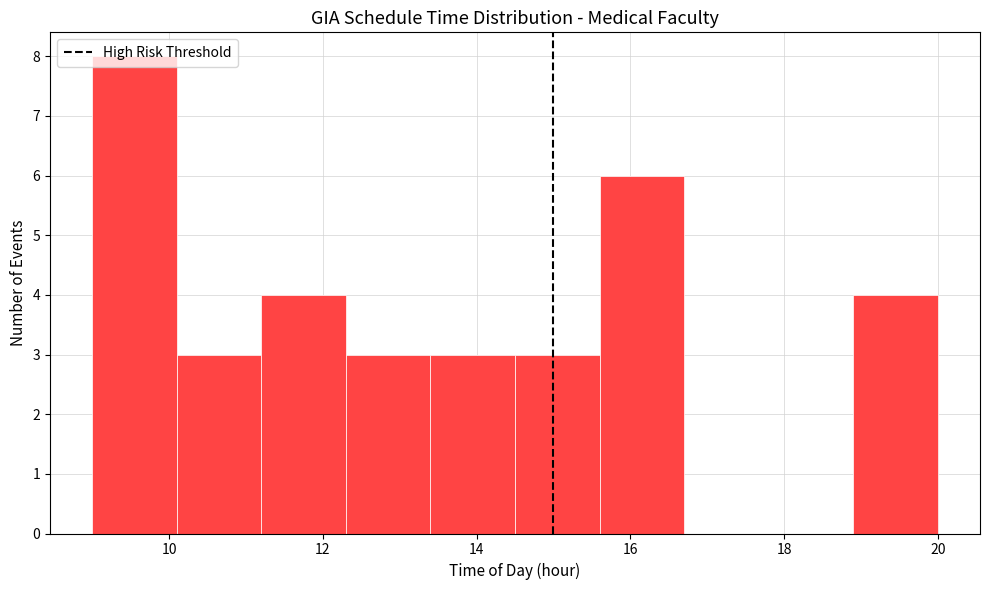

Reading left to right, list every bar in this chart as the range it spans on the x-axis followed by its height. Neither the bar edges nor the heights are printed on the chart, so give them approximately, as read against the axes.

9.0 to 10.1: 8
10.1 to 11.2: 3
11.2 to 12.3: 4
12.3 to 13.4: 3
13.4 to 14.5: 3
14.5 to 15.6: 3
15.6 to 16.7: 6
16.7 to 17.8: 0
17.8 to 18.9: 0
18.9 to 20.0: 4